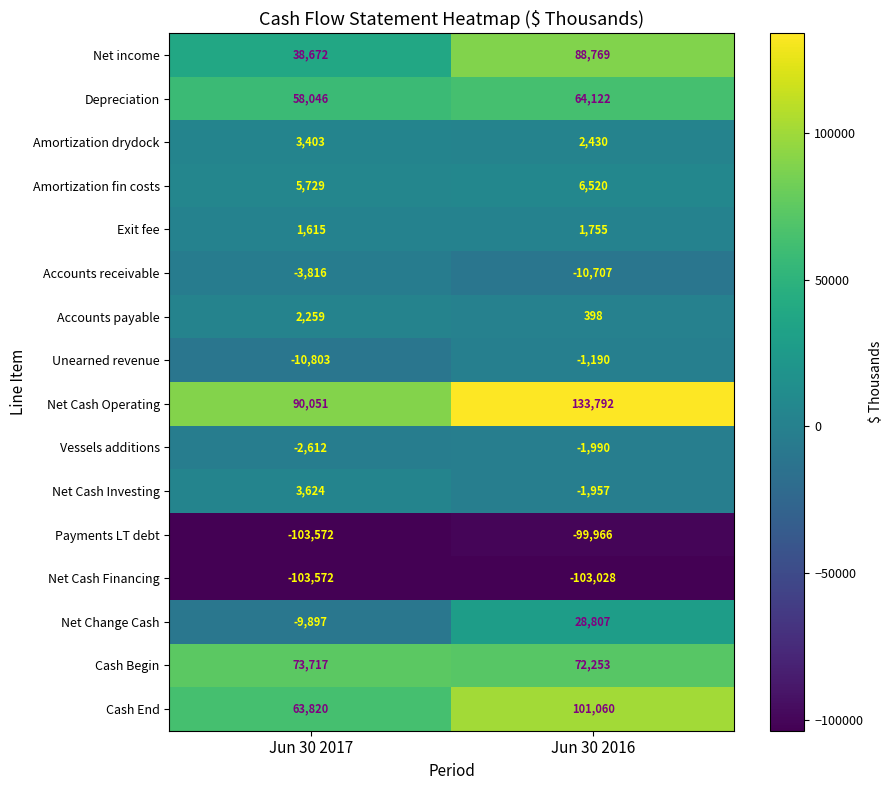

What is the difference between the maximum and minimum values in the Net Cash Investing series?

5581